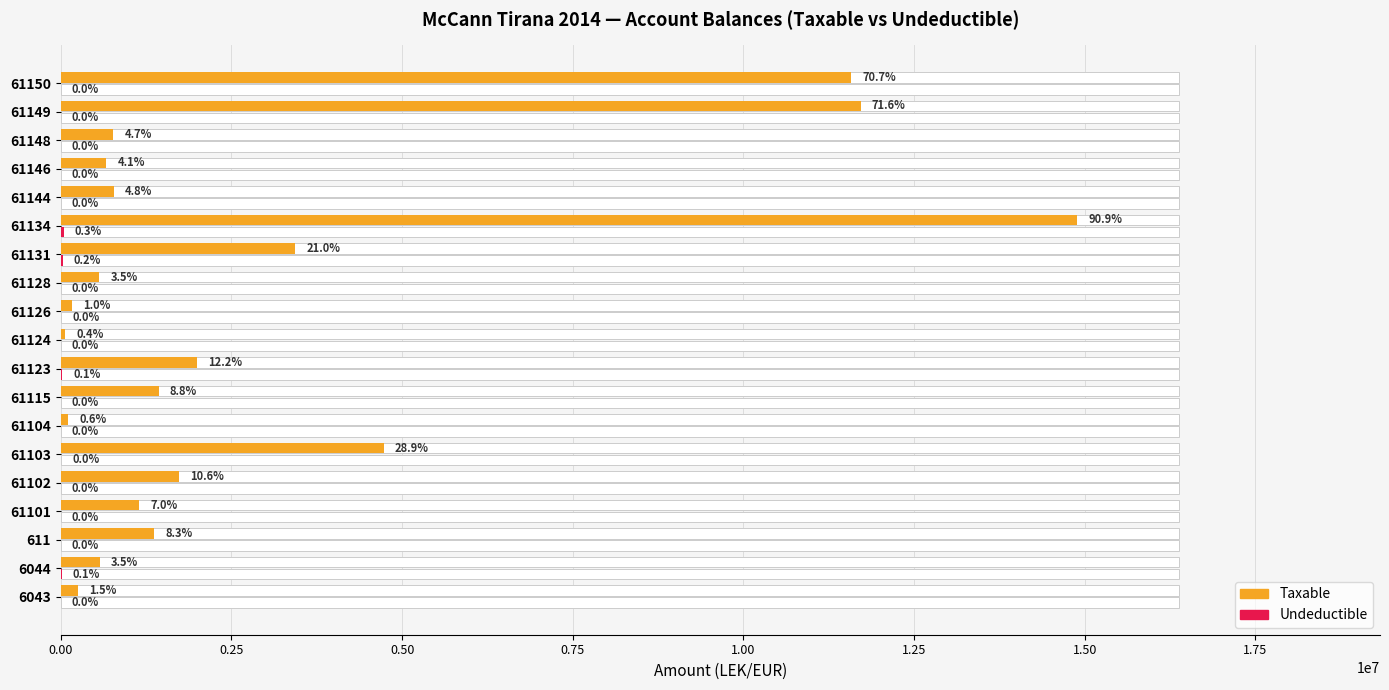

How many bars are there in each group?

2